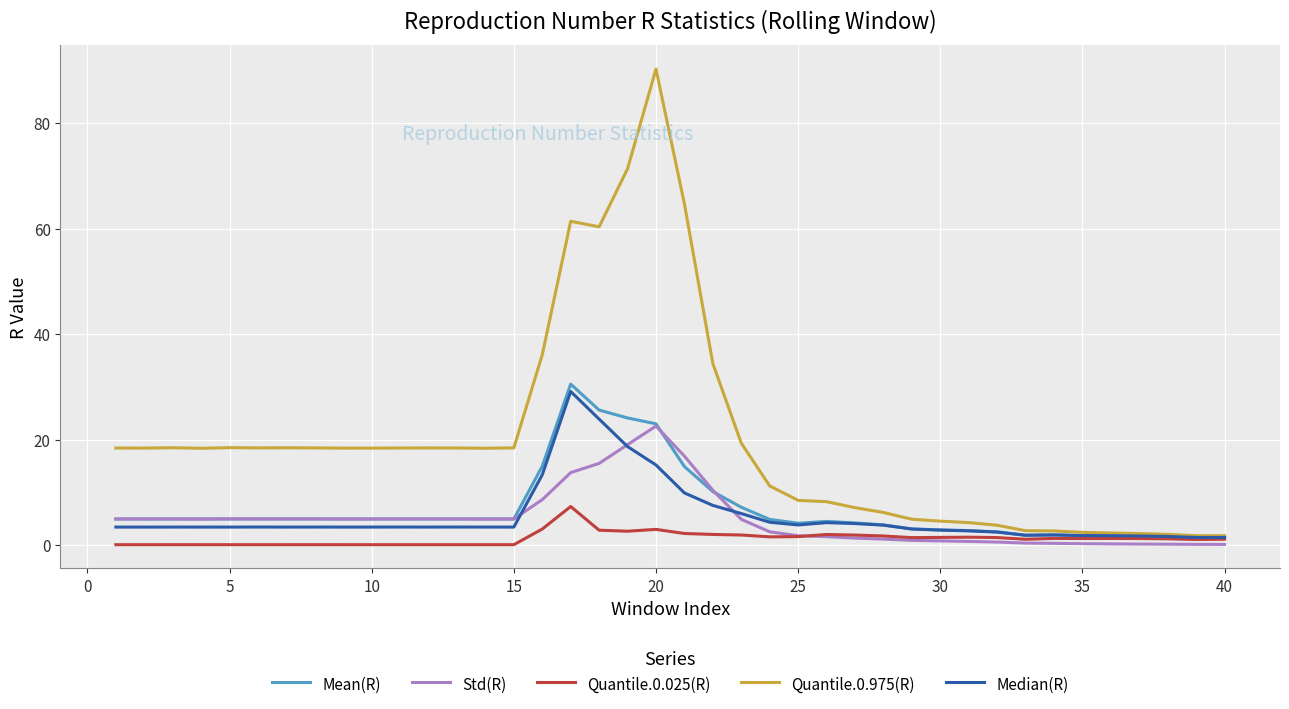

Which series has the largest total across all categories?

Quantile.0.975(R)